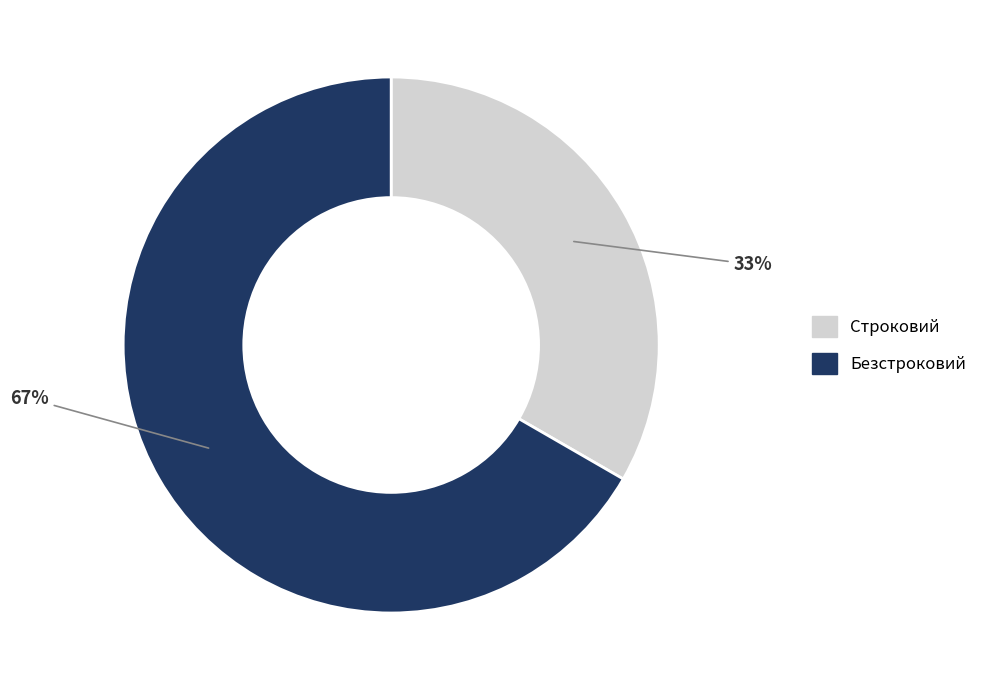

Which has a higher value, Безстроковий or Строковий?

Безстроковий